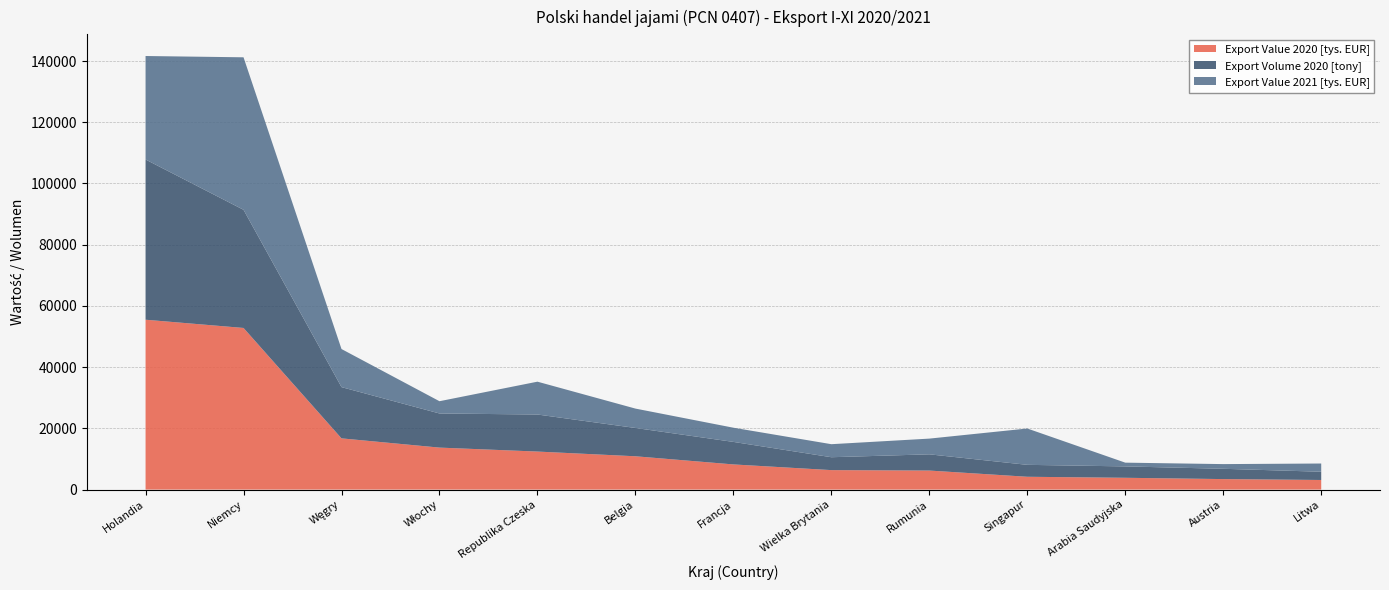

Reading left to right, extract all data points from this chart.

Export Value 2020 [tys. EUR]: 55491.3	52804.2	16734.8	13716.6	12424.3	10882.5	8220.6	6362.3	6219.1	4188.2	3855.8	3430.3	3137.8
Export Volume 2020 [tony]: 52340.2	38598.0	16739.0	11145.9	12100.3	9246.8	7355.3	4209.0	5299.8	3896.3	3715.8	3361.6	2691.2
Export Value 2021 [tys. EUR]: 33811.1	49818.8	12442.7	4007.0	10727.8	6333.2	4639.1	4258.4	5133.8	11870.7	1228.6	1533.1	2688.5